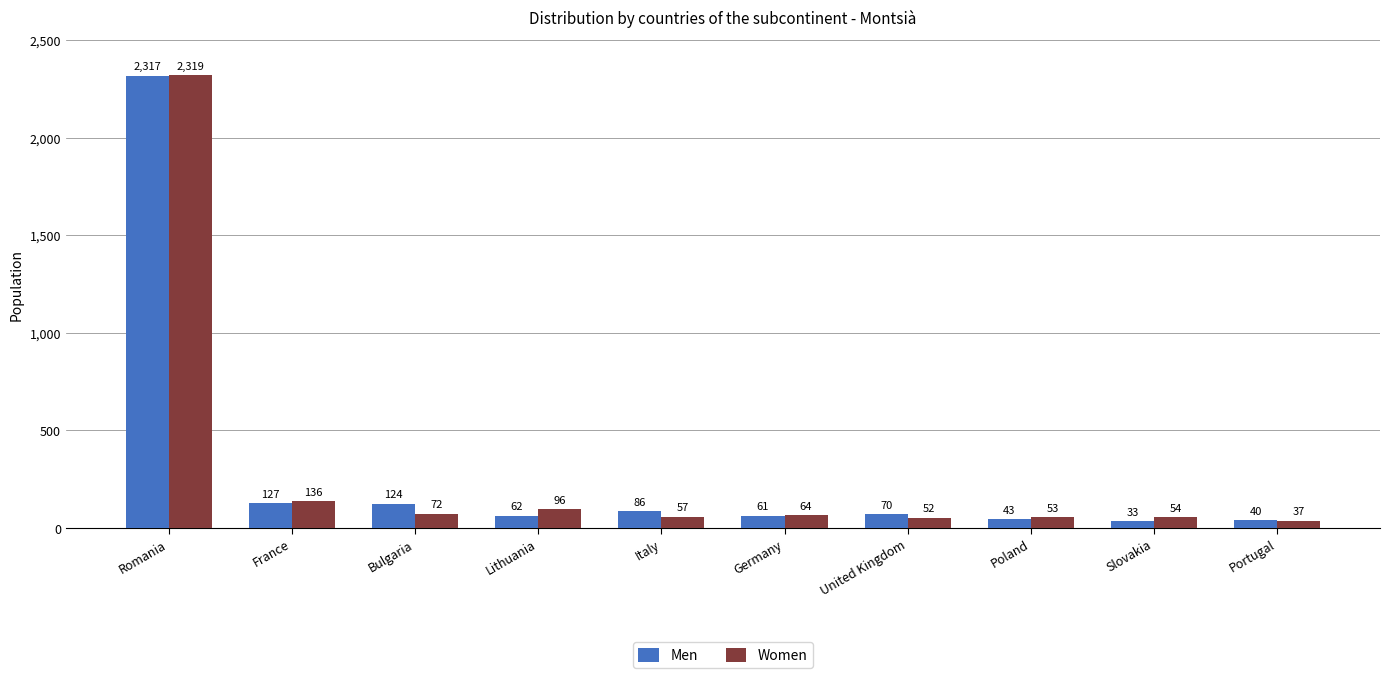

Rank the categories by Women value from highest to lowest.

Romania, France, Lithuania, Bulgaria, Germany, Italy, Slovakia, Poland, United Kingdom, Portugal